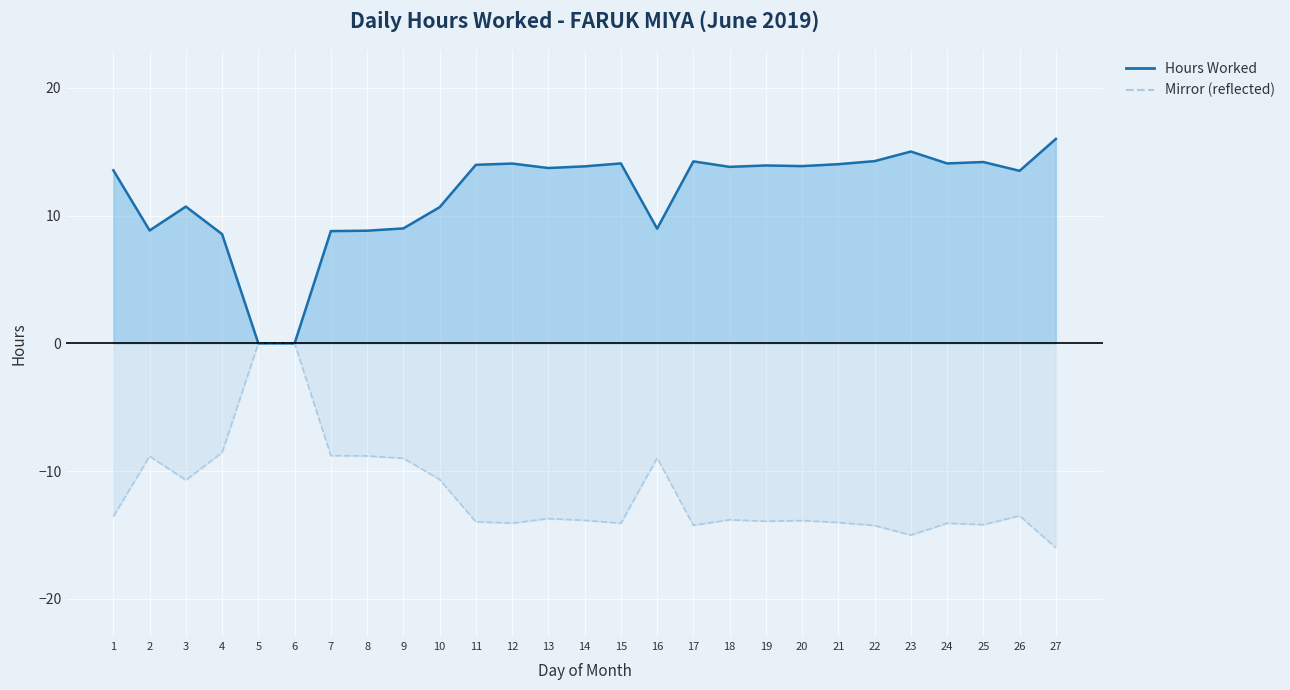

Which series has the largest range (max minus min)?

Hours Worked line